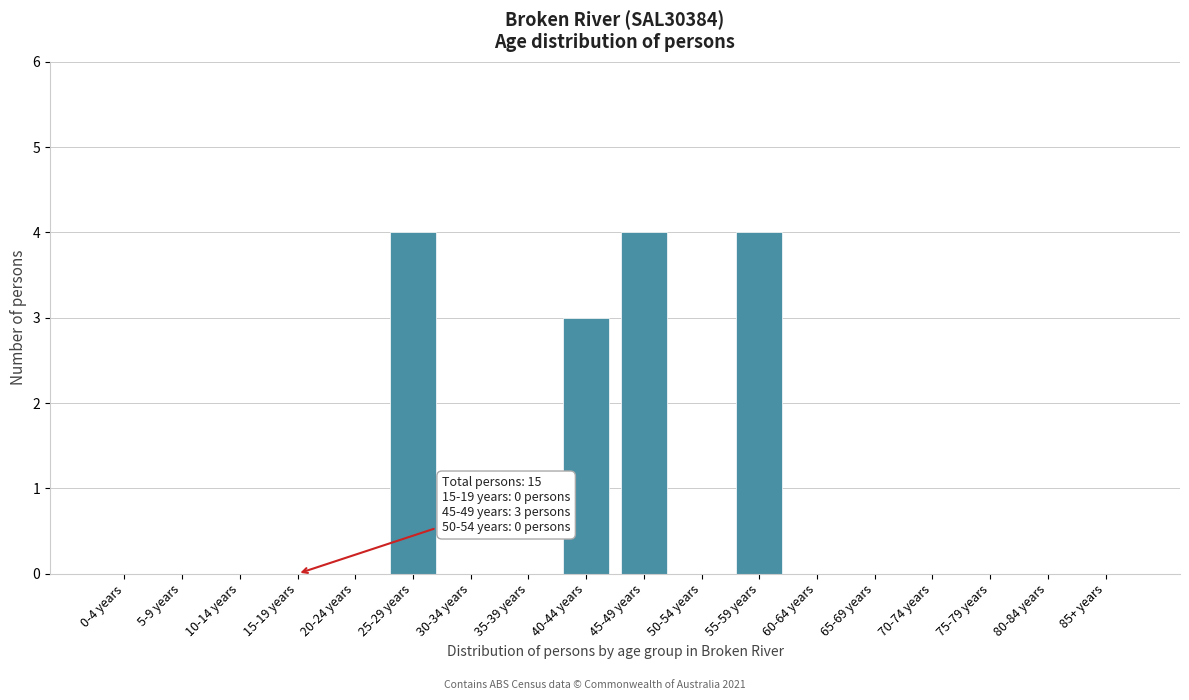

Reading right to left, extract all data points from this chart.

85+ years=0	80-84 years=0	75-79 years=0	70-74 years=0	65-69 years=0	60-64 years=0	55-59 years=4	50-54 years=0	45-49 years=4	40-44 years=3	35-39 years=0	30-34 years=0	25-29 years=4	20-24 years=0	15-19 years=0	10-14 years=0	5-9 years=0	0-4 years=0